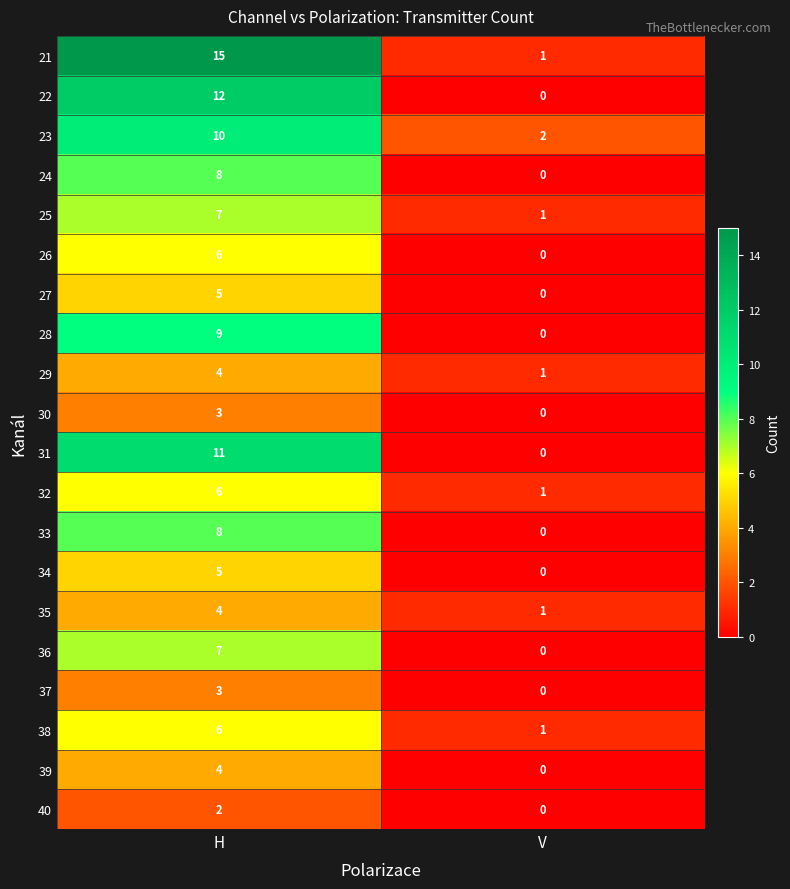

True or false: 30 has a value of 2 at V.

False